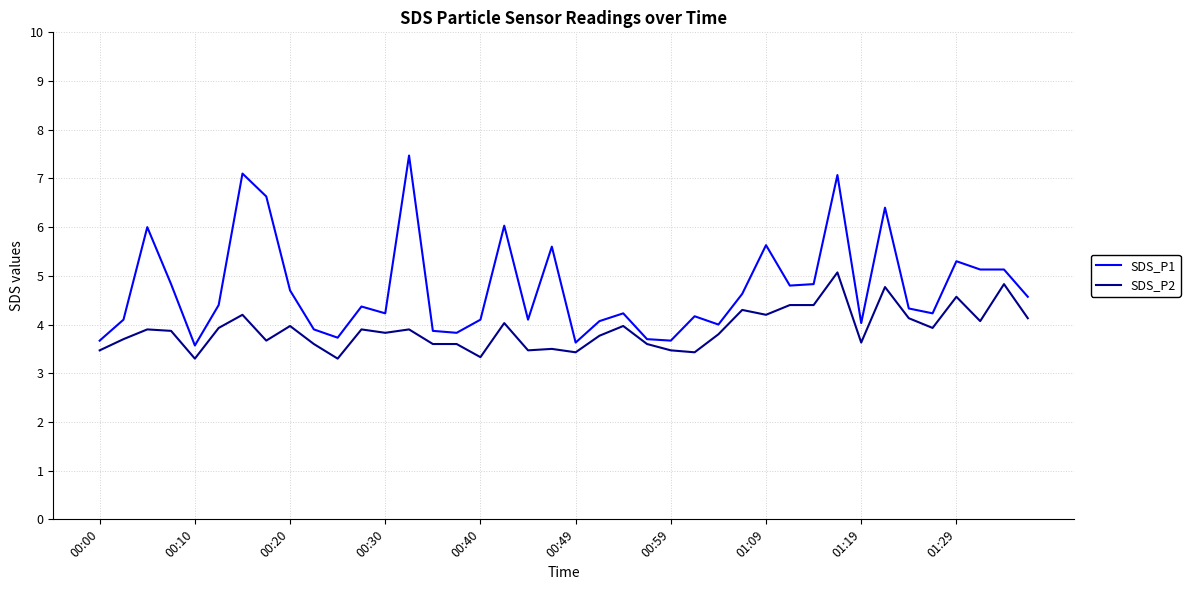

List the series in order of their peak value, highest first.

SDS_P1, SDS_P2